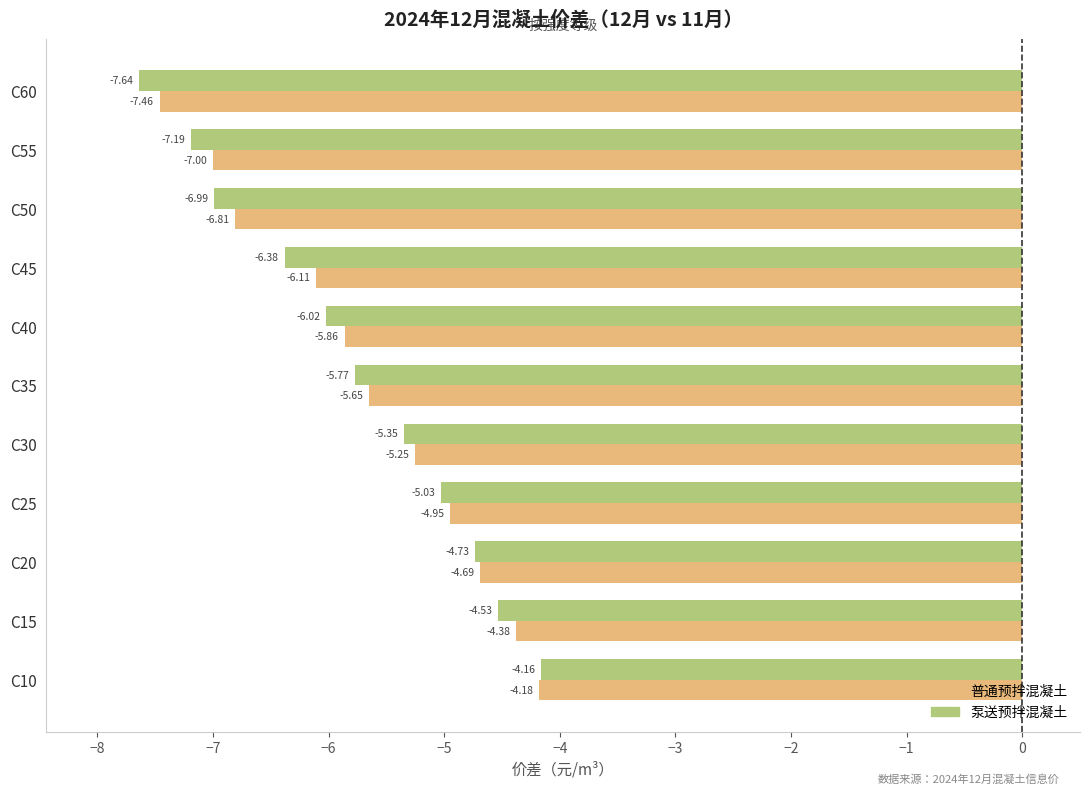

At which category is the sum across all series the highest?

C10